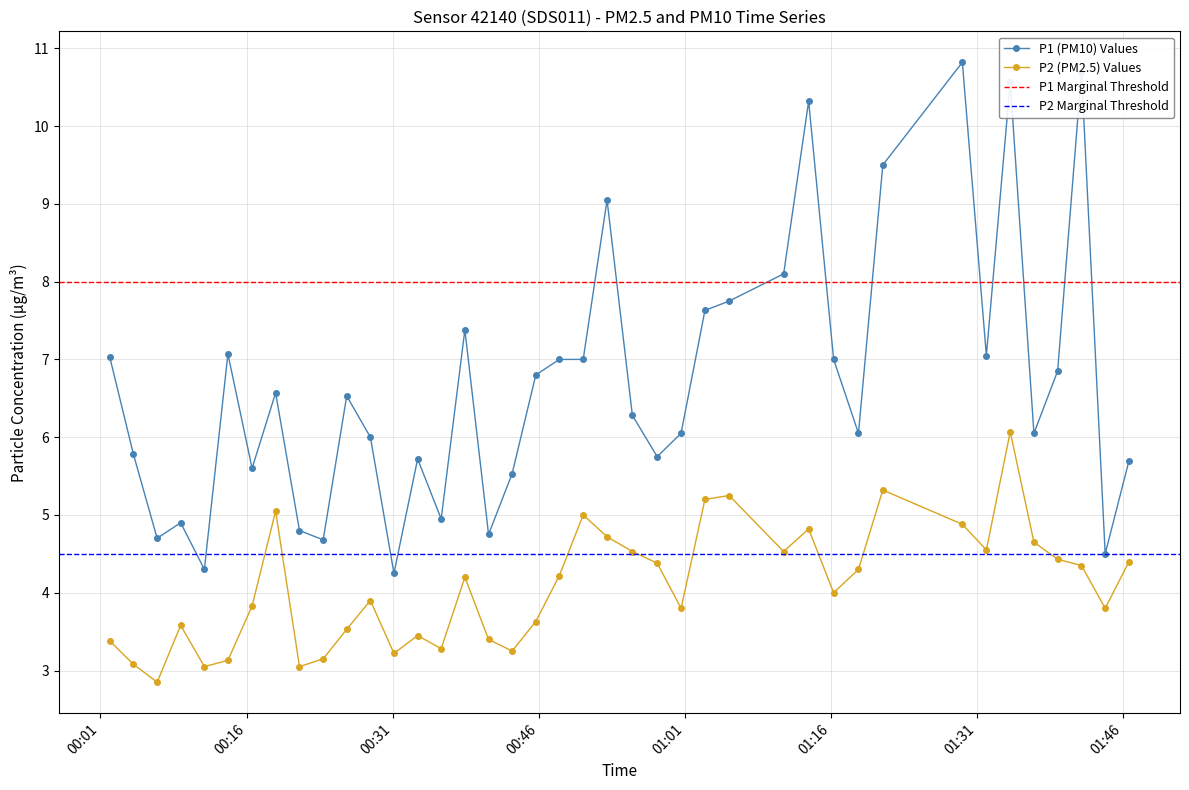

How many lines are shown in the chart?

2